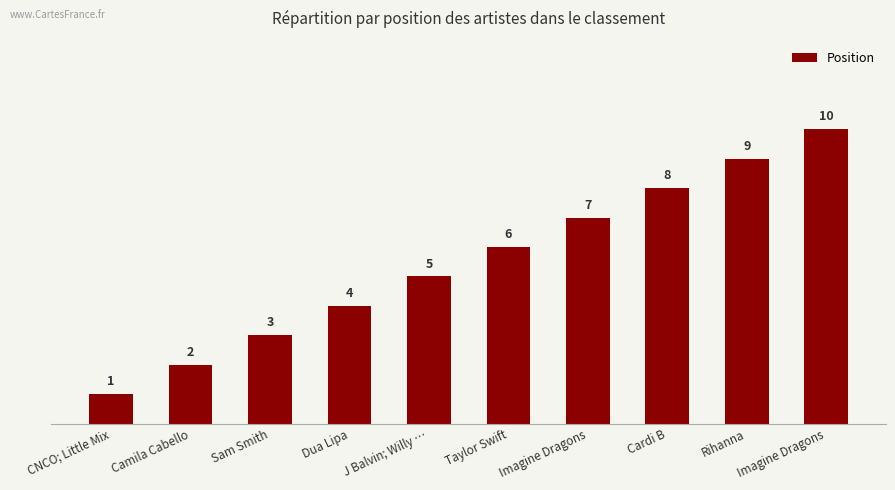

How many series are shown in this chart?

1